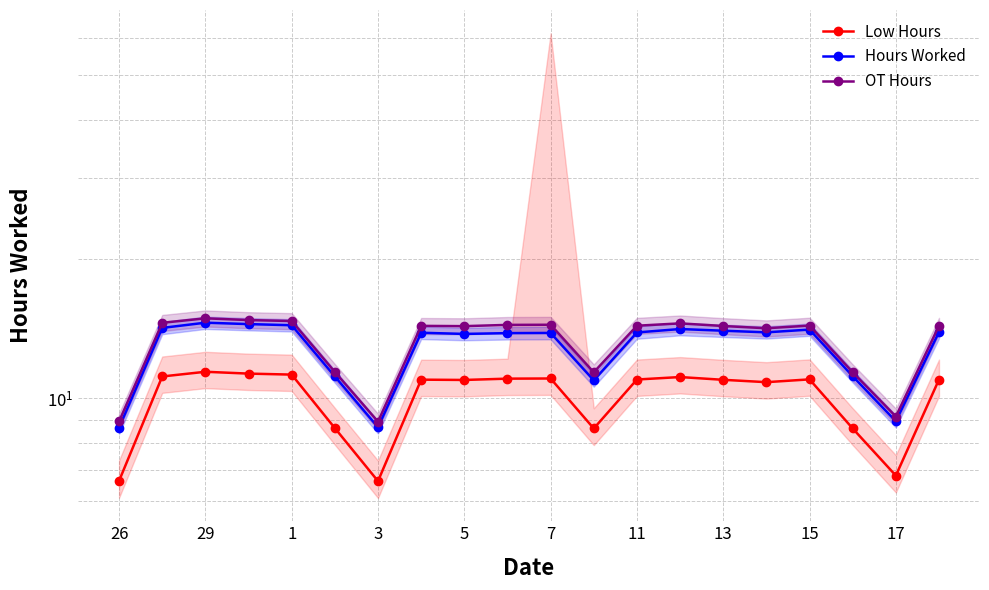

True or false: OT Hours and Hours Worked intersect in this chart.

False